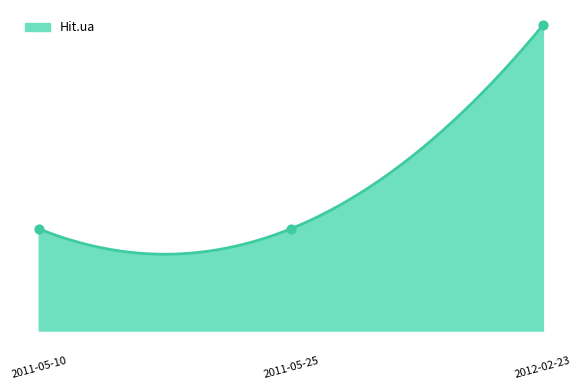

What is the change in value from 2011-05-10 to 2012-02-23?

+2